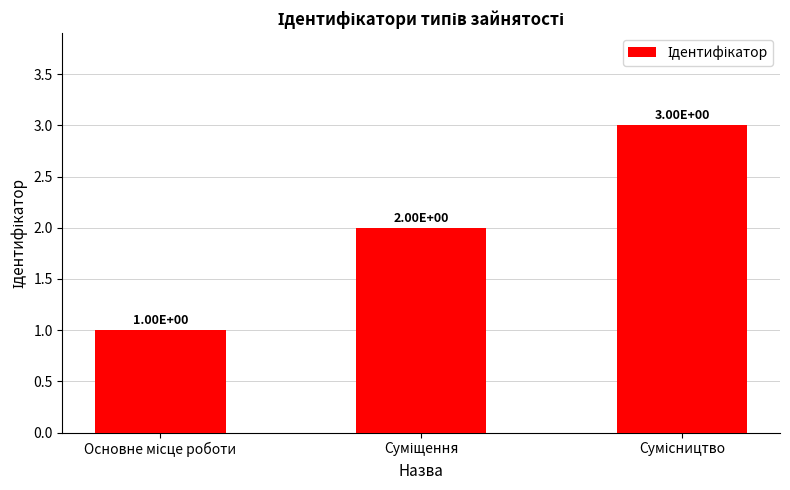

How many values are between 1 and 3?

3